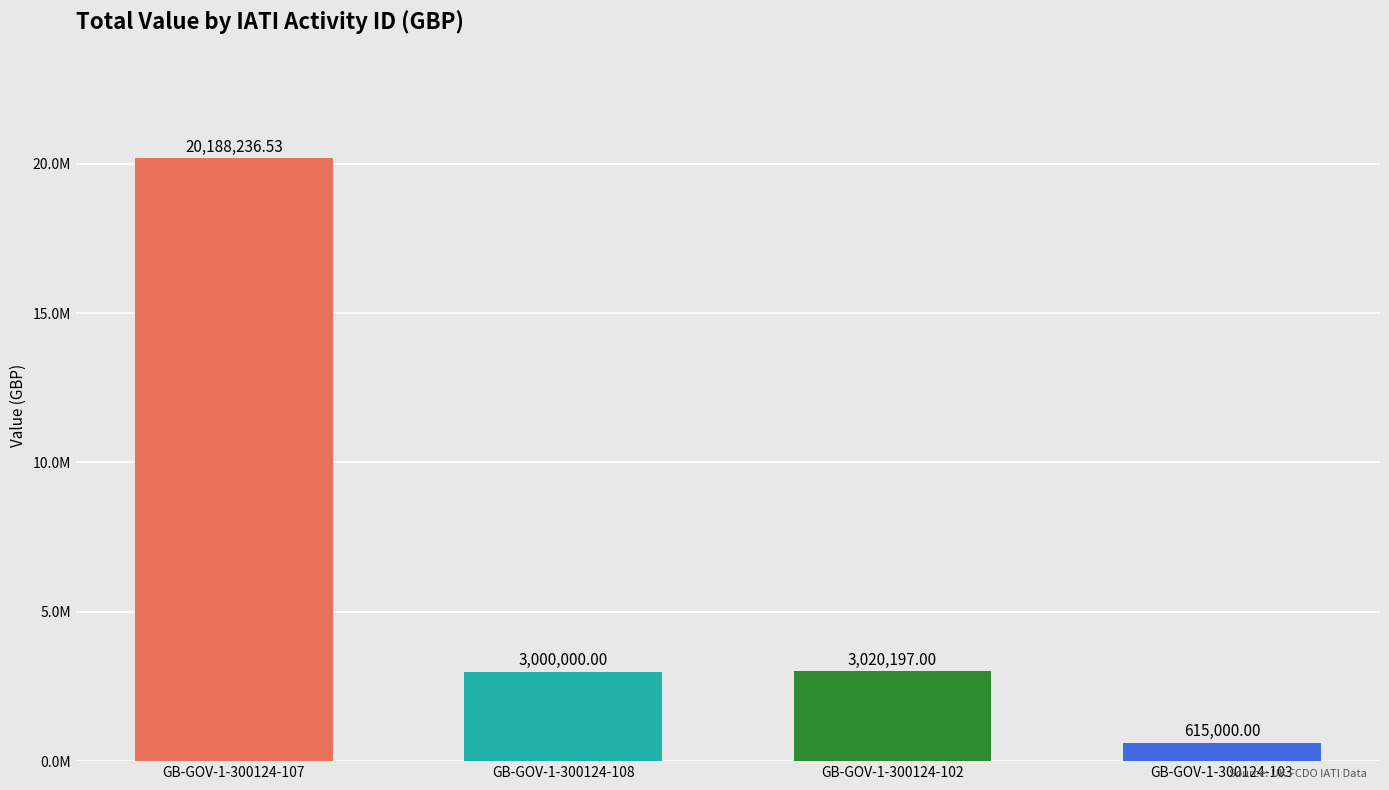

At which label does the data first exceed 3020197?

GB-GOV-1-300124-107